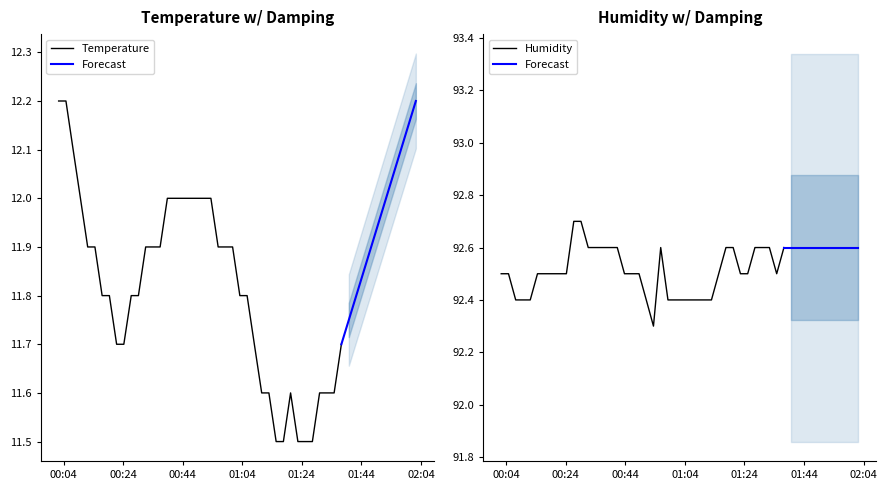

Which series changed the most between 2023-11-19T00:21:48 and 2023-11-19T00:48:36?

temperature